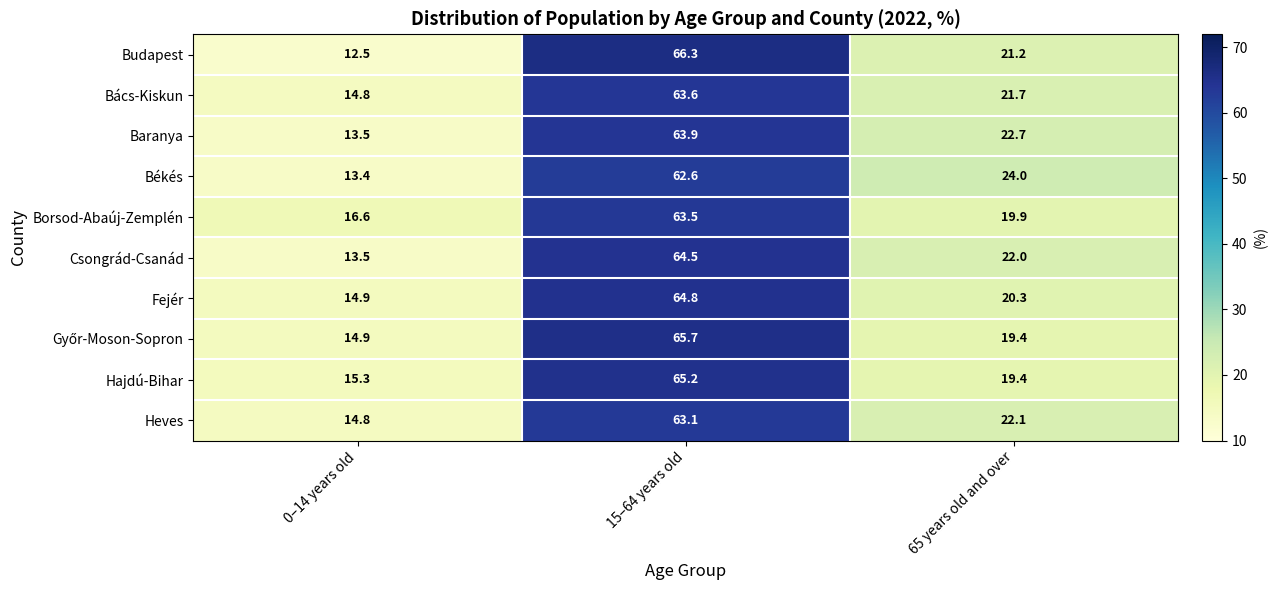

Which label corresponds to the smallest value in the chart?

0–14 years old